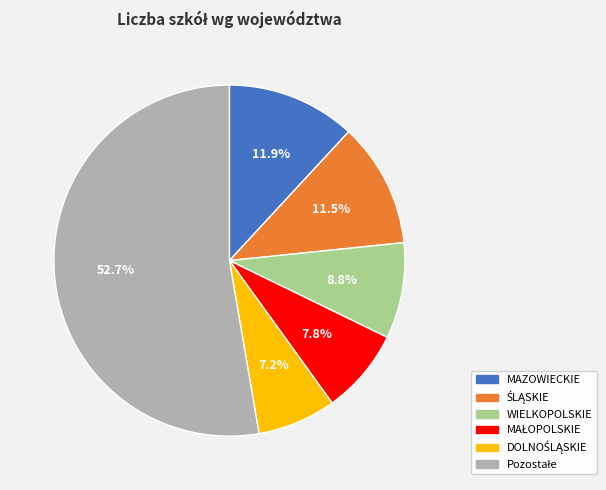

Is there a majority slice in this chart?

Yes